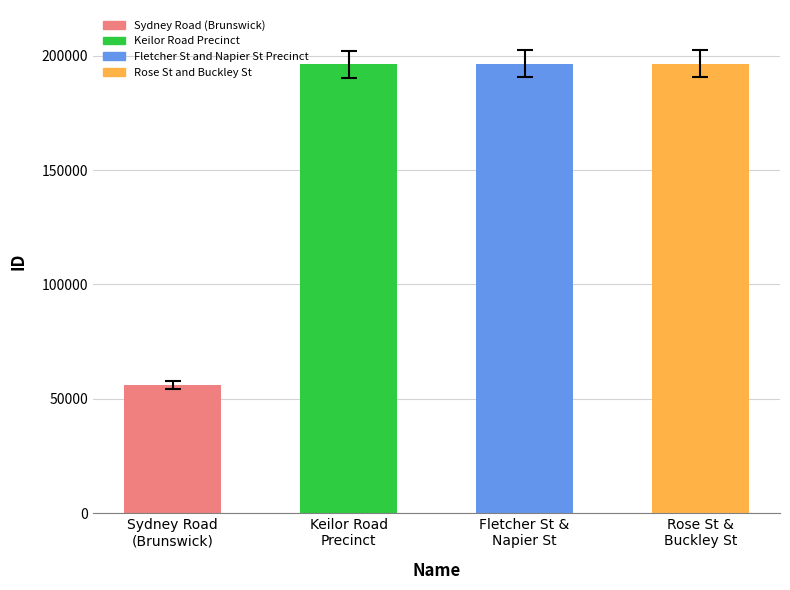

What position from the left is Sydney Road
(Brunswick)?

1